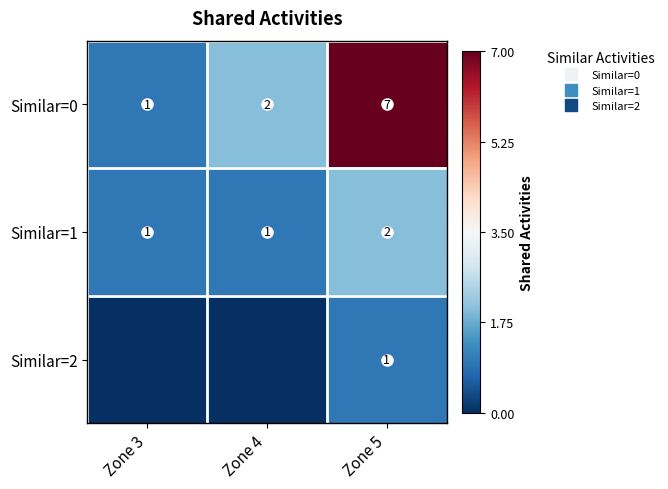

Which series changed the most between Zone 4 and Zone 5?

Similar=0